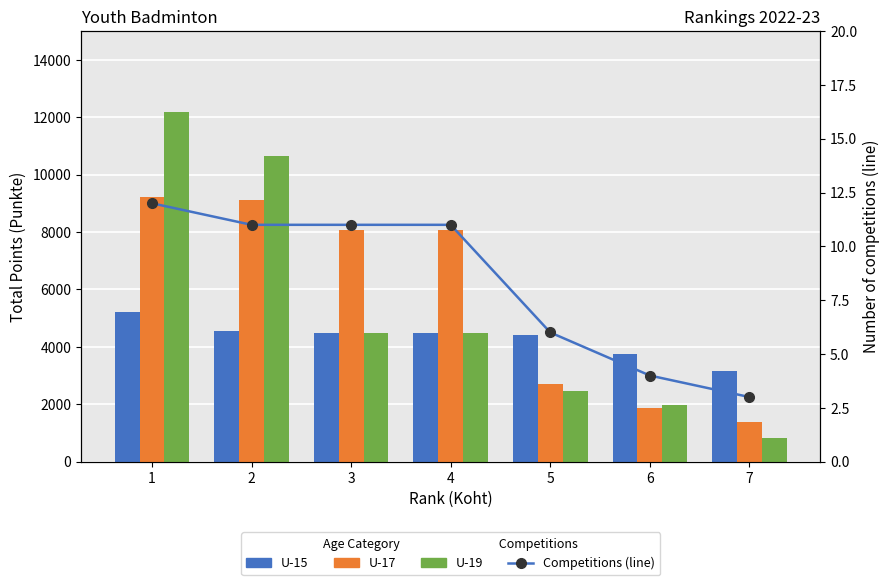

Which series has the largest total across all categories?

U-17